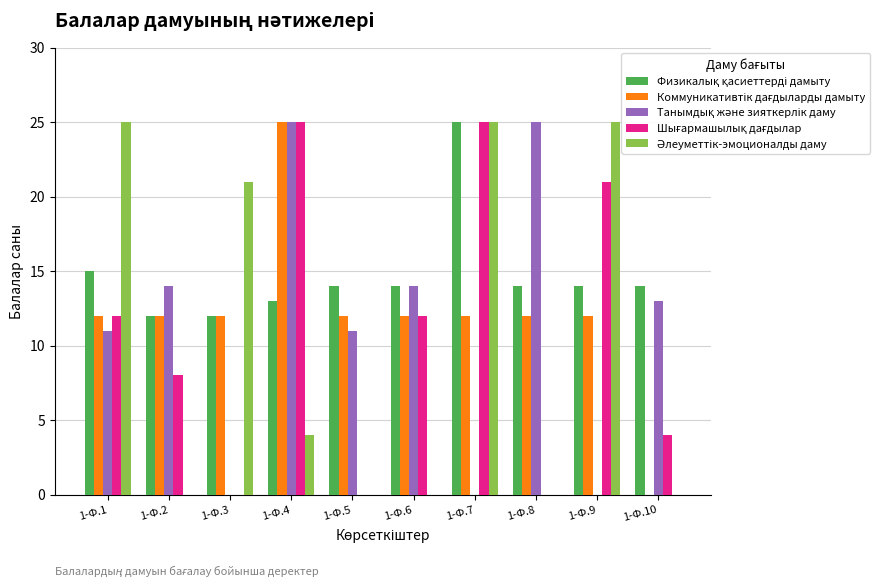

Is the value of Физикалық қасиеттерді дамыту at 1-Ф.6 greater than the value of Коммуникативтік дағдыларды дамыту at 1-Ф.4?

No